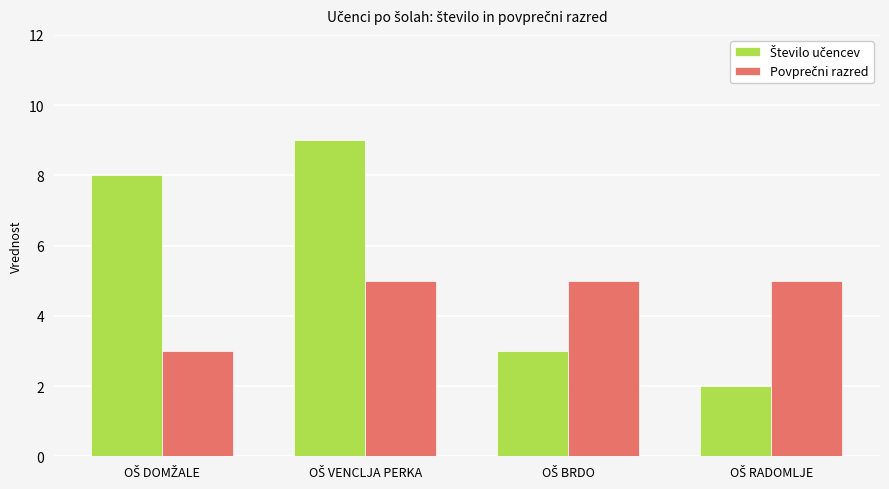

What is the greatest value displayed?

9